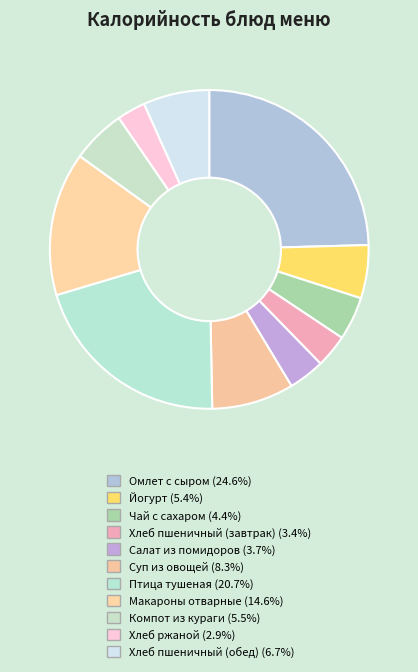

How many slices are in this pie chart?

11